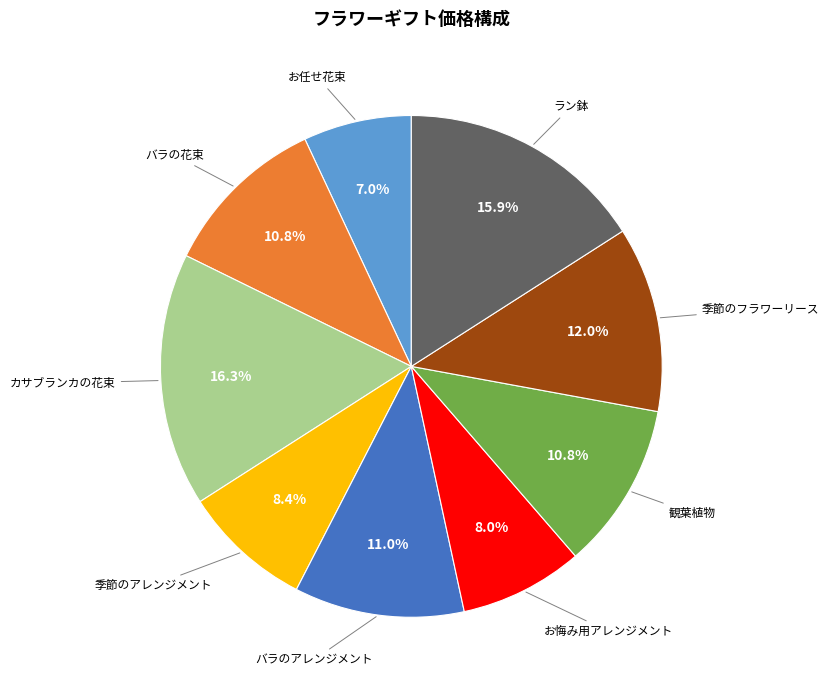

Which has a higher value, ラン鉢 or お任せ花束?

ラン鉢